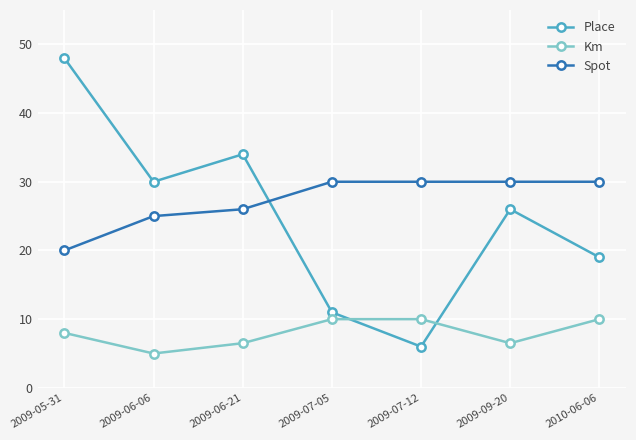

Reading left to right, extract all data points from this chart.

Place: 2009-05-31=48.0	2009-06-06=30.0	2009-06-21=34.0	2009-07-05=11.0	2009-07-12=6.0	2009-09-20=26.0	2010-06-06=19.0
Km: 2009-05-31=8.0	2009-06-06=5.0	2009-06-21=6.5	2009-07-05=10.0	2009-07-12=10.0	2009-09-20=6.5	2010-06-06=10.0
Spot: 2009-05-31=20.0	2009-06-06=25.0	2009-06-21=26.0	2009-07-05=30.0	2009-07-12=30.0	2009-09-20=30.0	2010-06-06=30.0